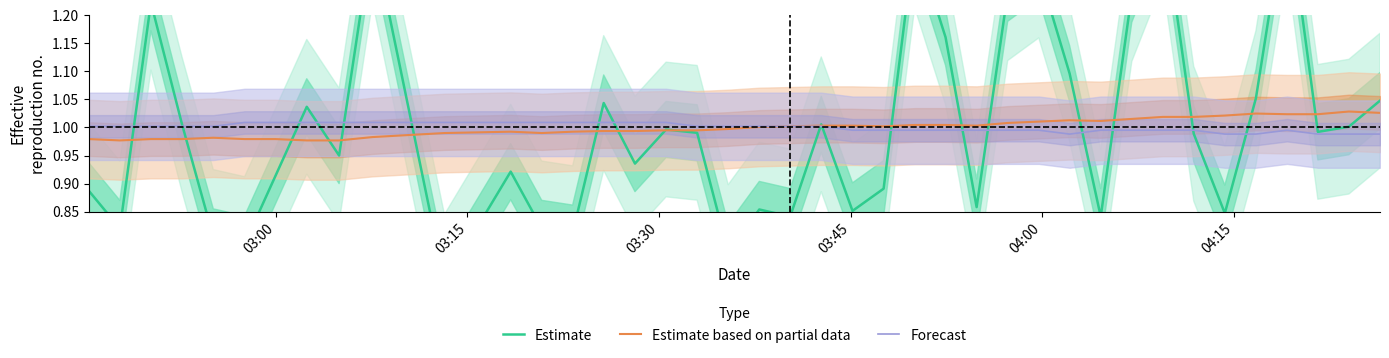

Which series has the largest total across all categories?

Forecast